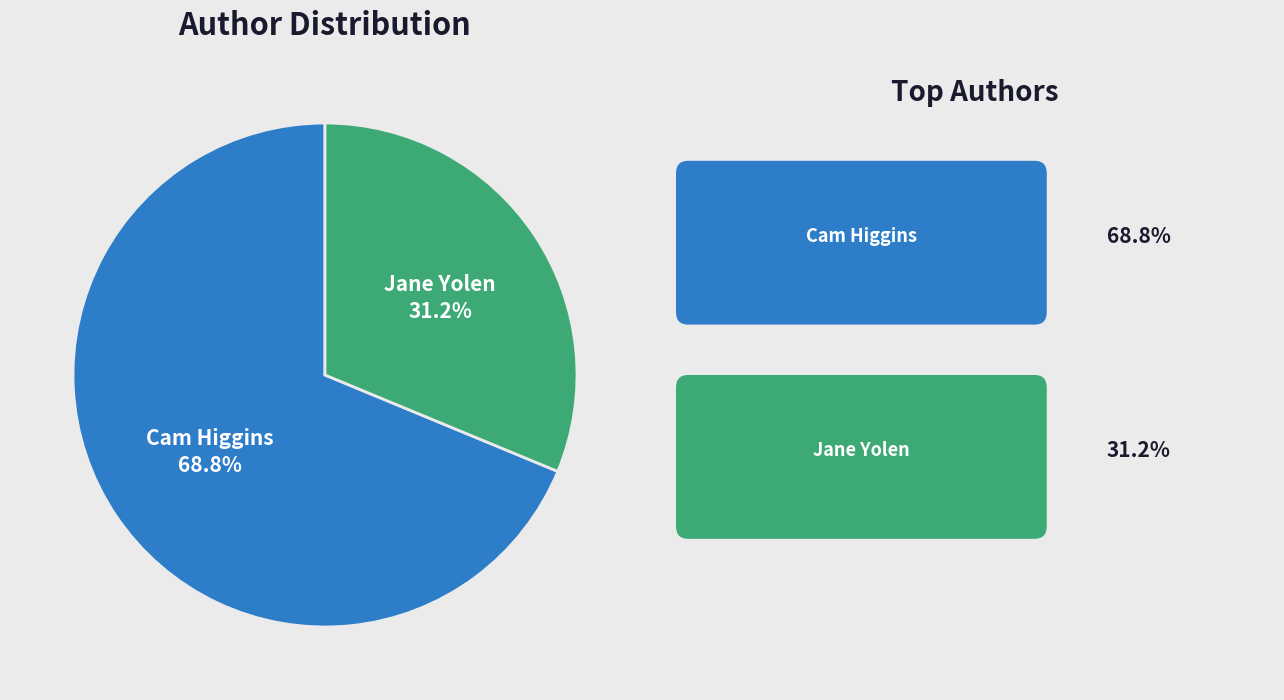

Is there any slice that represents more than half of the pie?

Yes